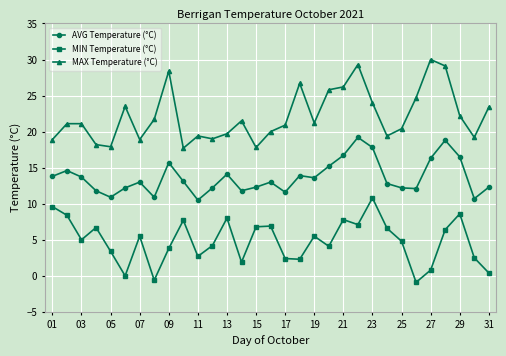

What is the value of the MIN Temperature (°C) point at the 30th from the left?

2.5